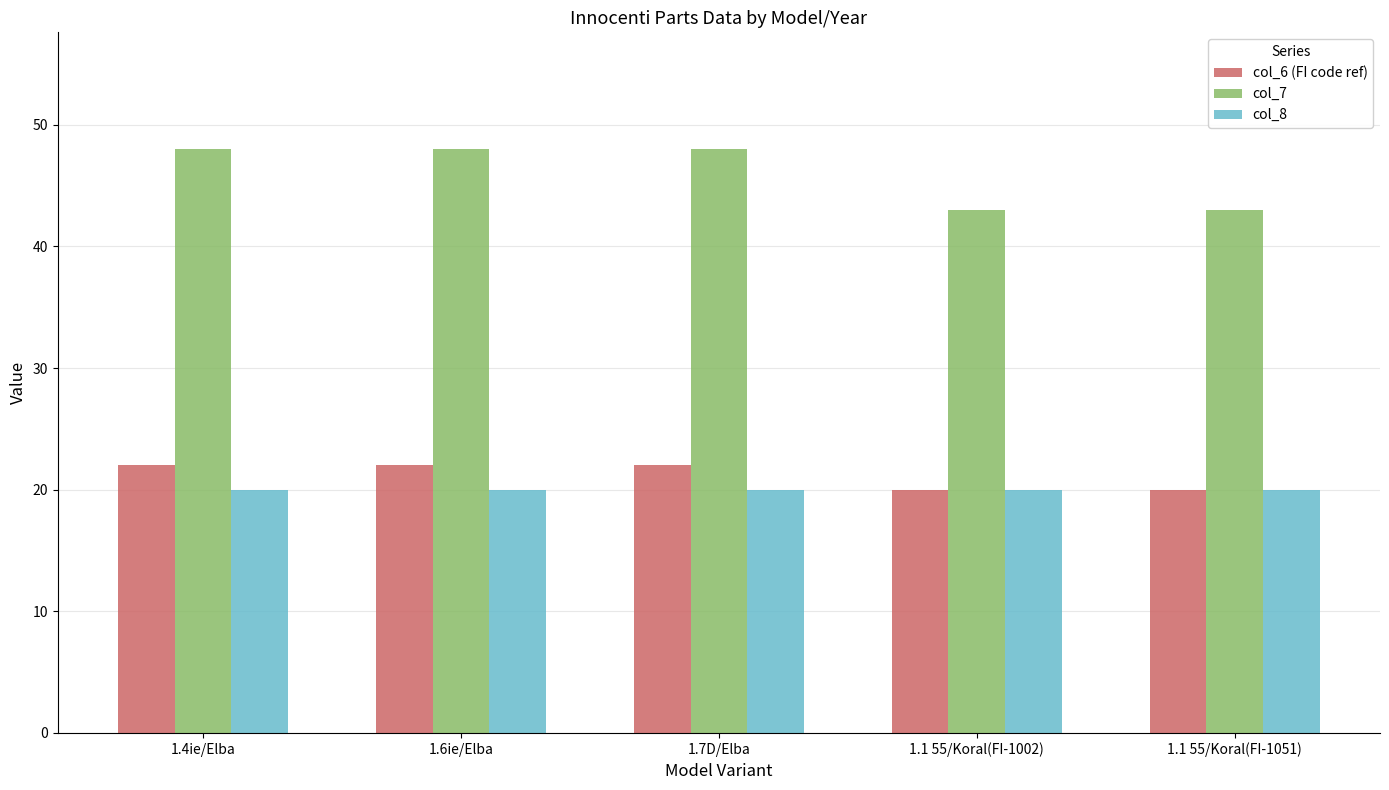

What is the difference between the maximum and second lowest values in the col_6 (FI code ref) series?

2